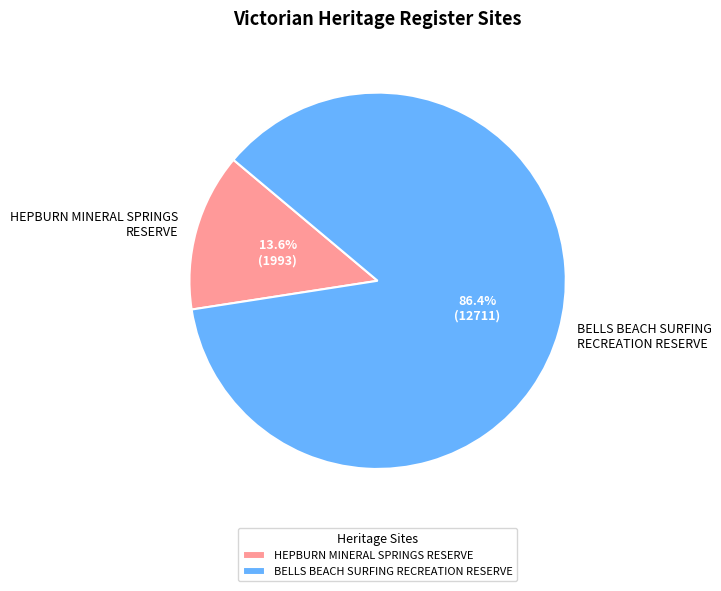

Rank the categories by value from highest to lowest.

BELLS BEACH SURFING RECREATION RESERVE, HEPBURN MINERAL SPRINGS RESERVE